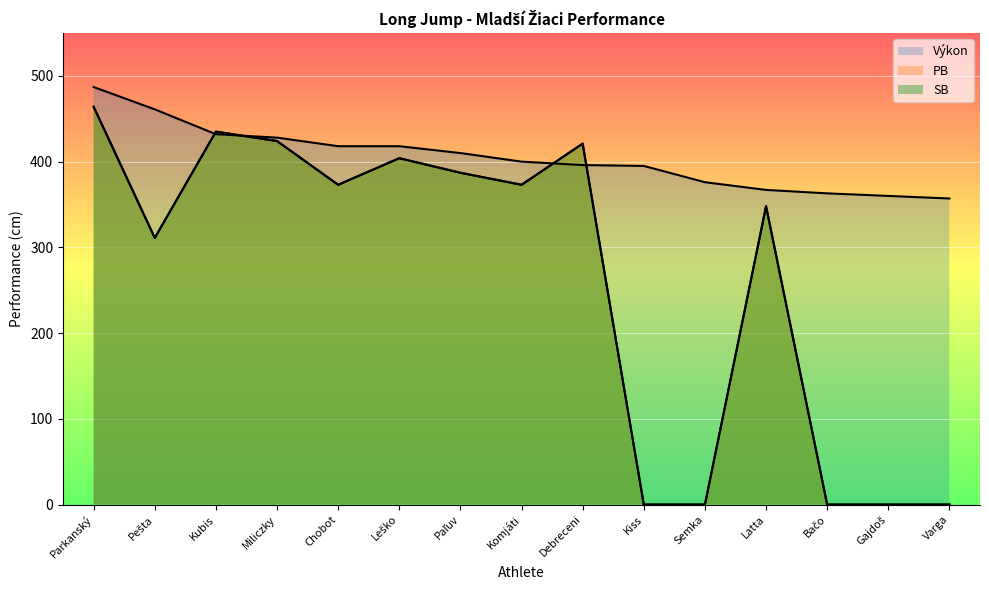

What is the label of the 15th point from the left?

Varga